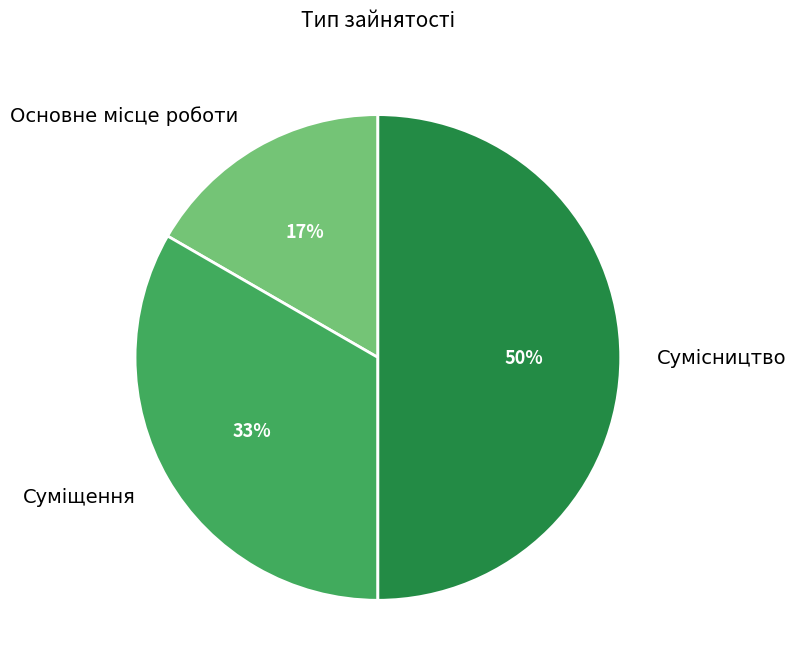

To the nearest percent, what is the difference between the largest and smallest slice percentages?

33%